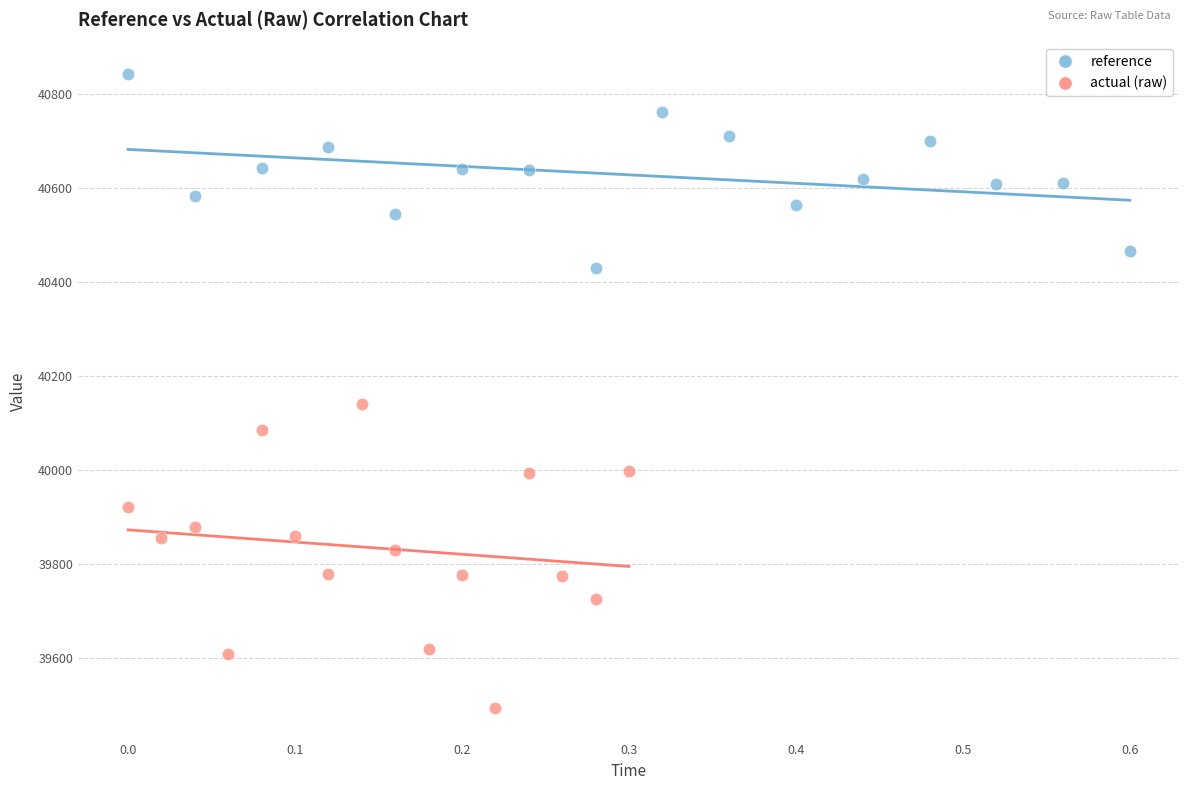

Which series has the largest Y range (max minus min)?

actual (raw)